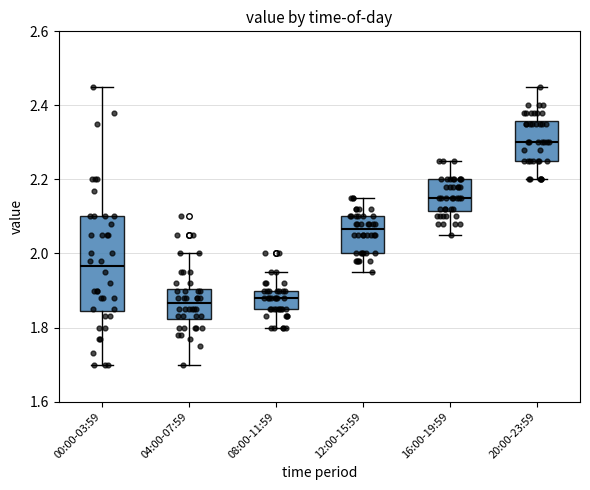

Reading left to right, read every box against the y-axis: the position of its median line, the range the box covers, and the ends of its whiskers. The values are not printed on the chart, so give them approximately, as read against the axis.

00:00-03:59: median 1.96, box 1.84 to 2.10, whiskers 1.70 to 2.46
04:00-07:59: median 1.86, box 1.82 to 1.90, whiskers 1.70 to 2.00
08:00-11:59: median 1.88, box 1.86 to 1.90, whiskers 1.80 to 1.96
12:00-15:59: median 2.06, box 2.00 to 2.10, whiskers 1.96 to 2.16
16:00-19:59: median 2.16, box 2.12 to 2.20, whiskers 2.06 to 2.26
20:00-23:59: median 2.30, box 2.26 to 2.36, whiskers 2.20 to 2.46